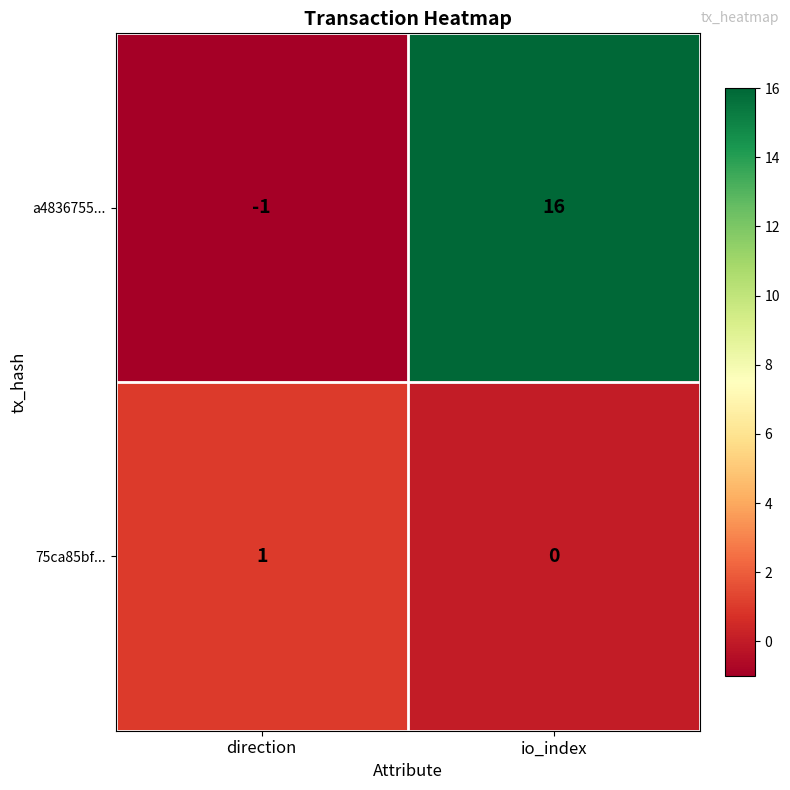

Which category has the highest value across all series?

io_index